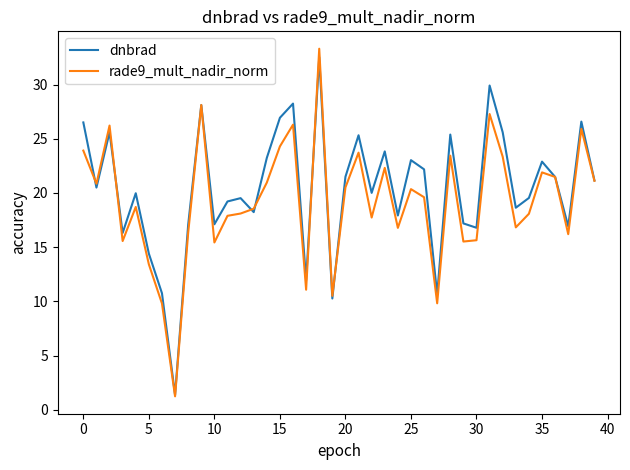

Does the chart display data point markers on the line(s)?

No